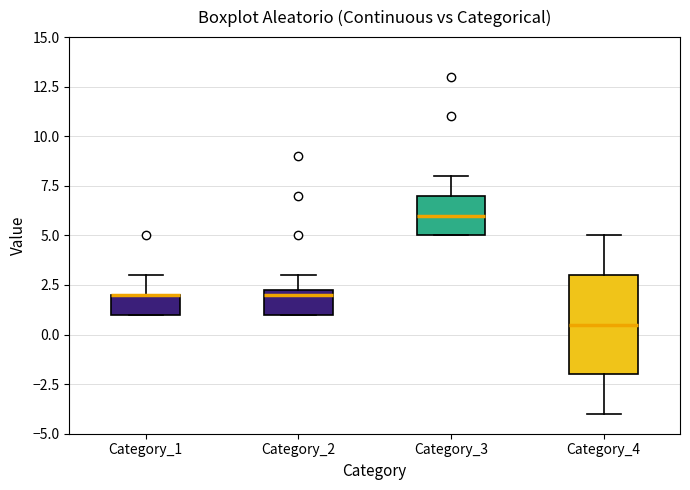

Reading left to right, transcribe this box plot: for each box, give where its median line is, the range the box spans, and where its two whiskers end, as read against the y-axis. The values are not printed on the chart, so give them approximately, as read against the axis.

Category_1: median 2.0 (drawn on the box's upper edge), box 1.0 to 2.0, whiskers 1.0 to 3.0
Category_2: median 2.0, box 1.0 to 2.5, whiskers 1.0 to 3.0
Category_3: median 6.0, box 5.0 to 7.0, whiskers 5.0 to 8.0
Category_4: median 0.5, box -2.0 to 3.0, whiskers -4.0 to 5.0